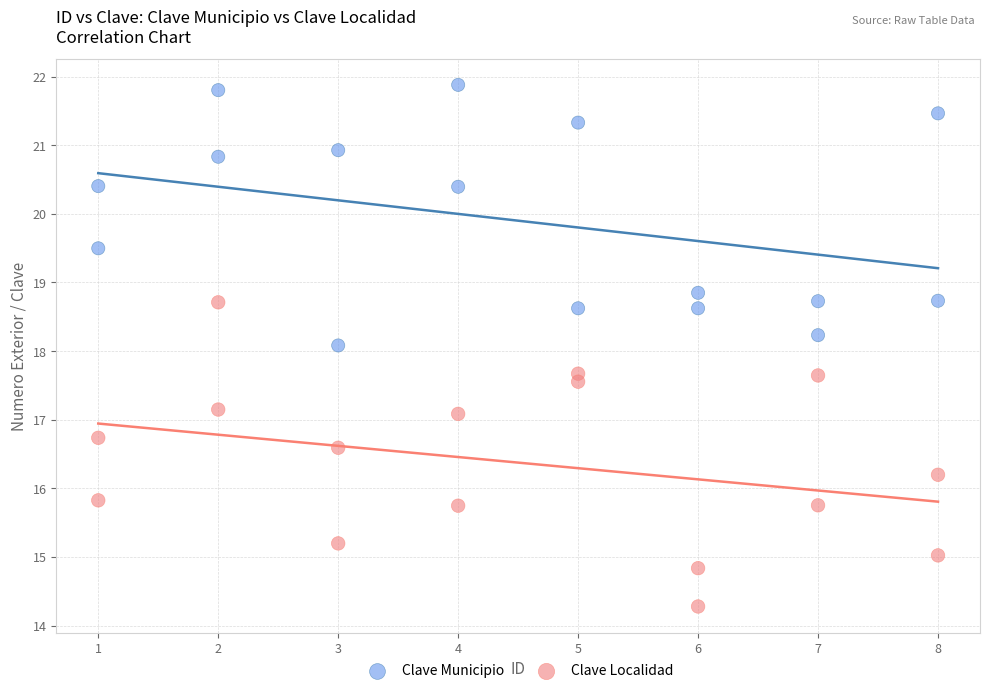

Which series reaches the minimum Y coordinate?

Clave Localidad